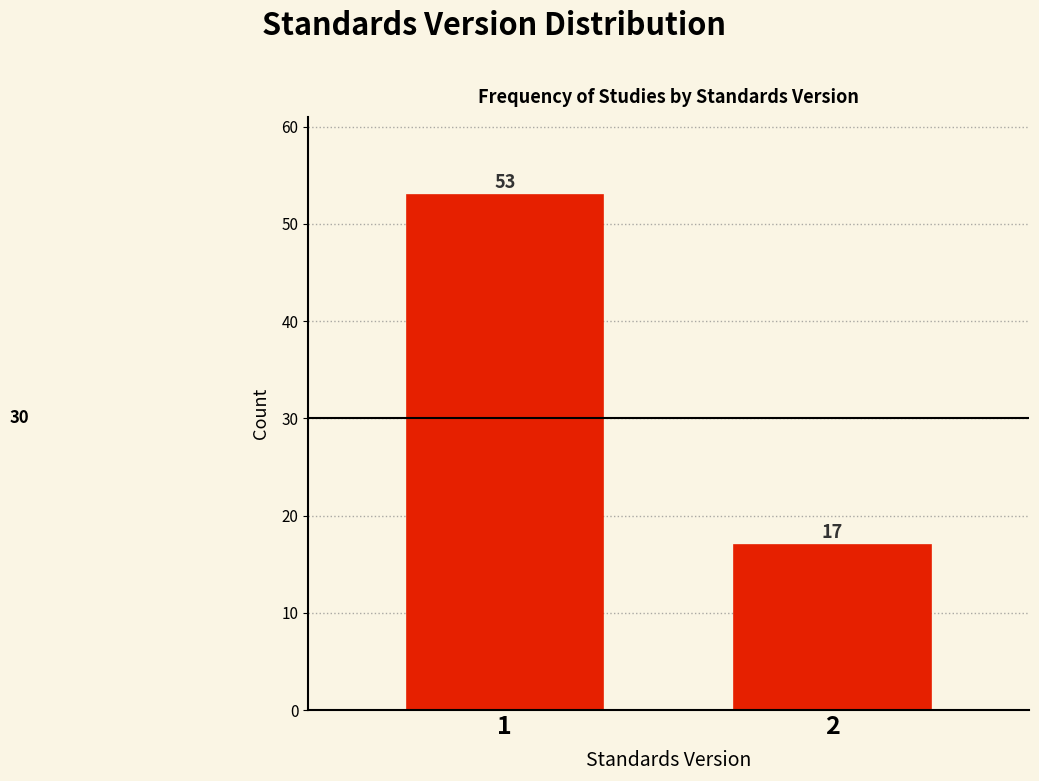

Reading right to left, transcribe all the data shown in this chart.

2=17	1=53